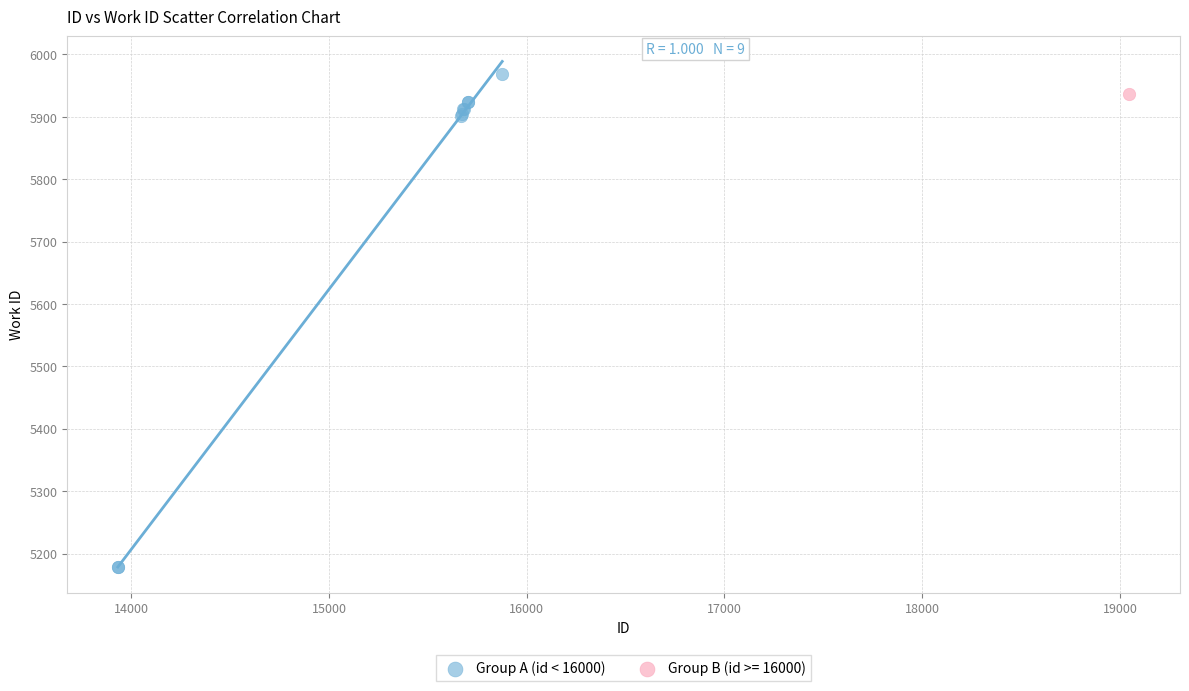

What are all the series names shown in the legend?

Group A (id < 16000), Group B (id >= 16000)